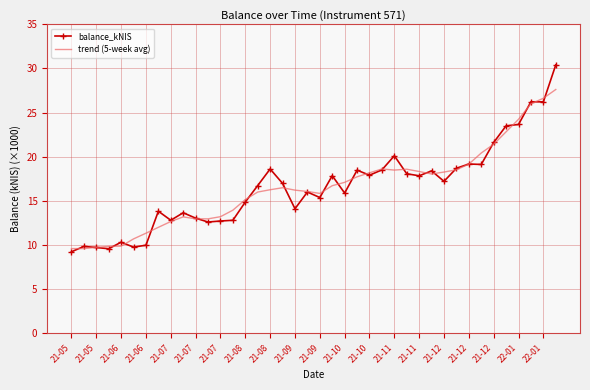

Rank the series by their maximum value, from lowest to highest.

trend (5-week avg), balance_kNIS